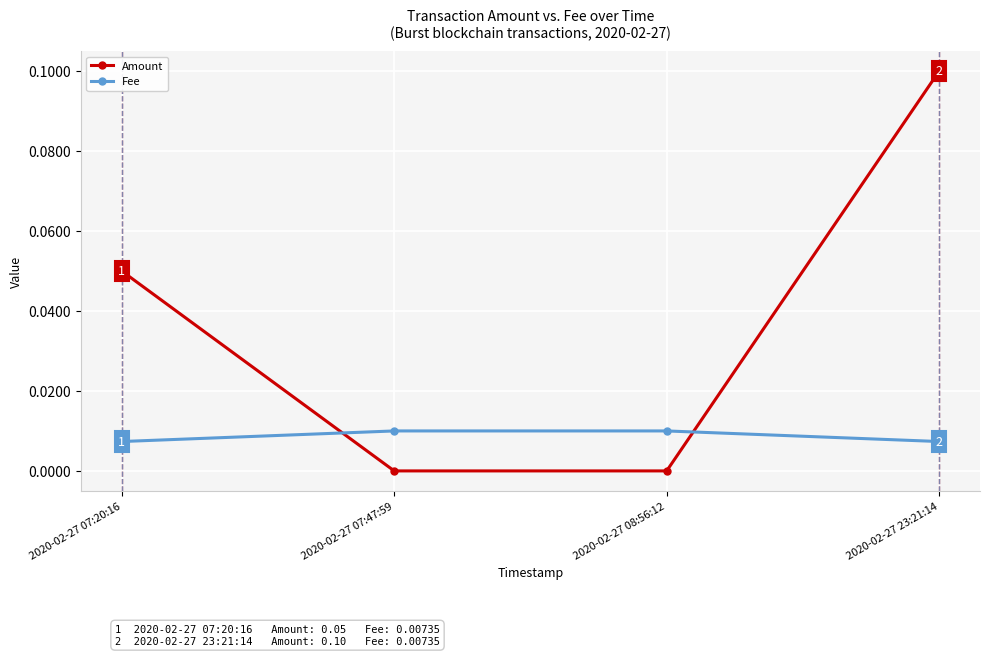

True or false: Fee has more than 1 interior local peaks.

False